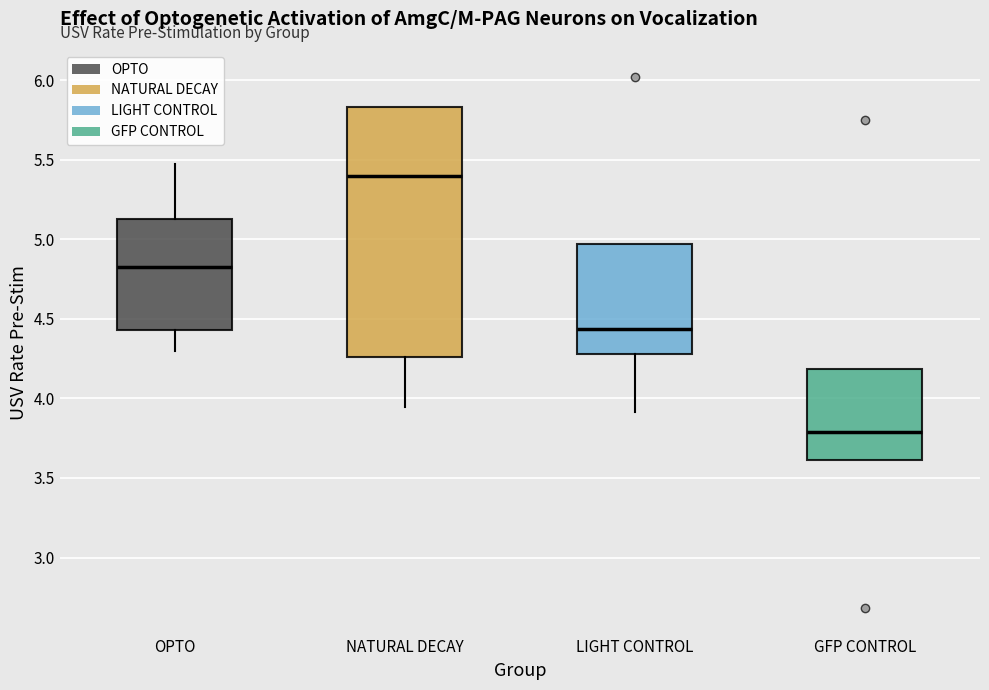

Reading left to right, read every box against the y-axis: the position of its median line, the range the box covers, and the ends of its whiskers. The values are not printed on the chart, so give them approximately, as read against the axis.

OPTO: median 4.80, box 4.45 to 5.15, whiskers 4.30 to 5.45
NATURAL DECAY: median 5.40, box 4.25 to 5.85, whiskers 3.95 to 5.85
LIGHT CONTROL: median 4.45, box 4.30 to 4.95, whiskers 3.90 to 4.95
GFP CONTROL: median 3.80, box 3.60 to 4.20, whiskers 3.60 to 4.20